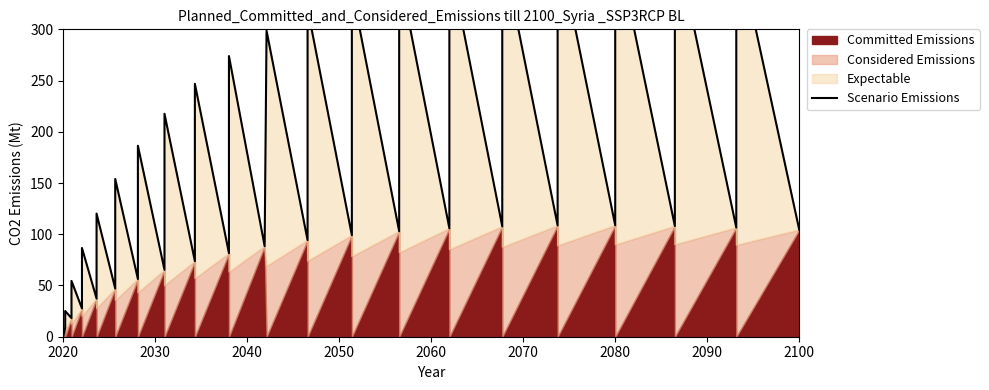

How many points are lower than both their immediate neighbors (excluding endpoints)?

18